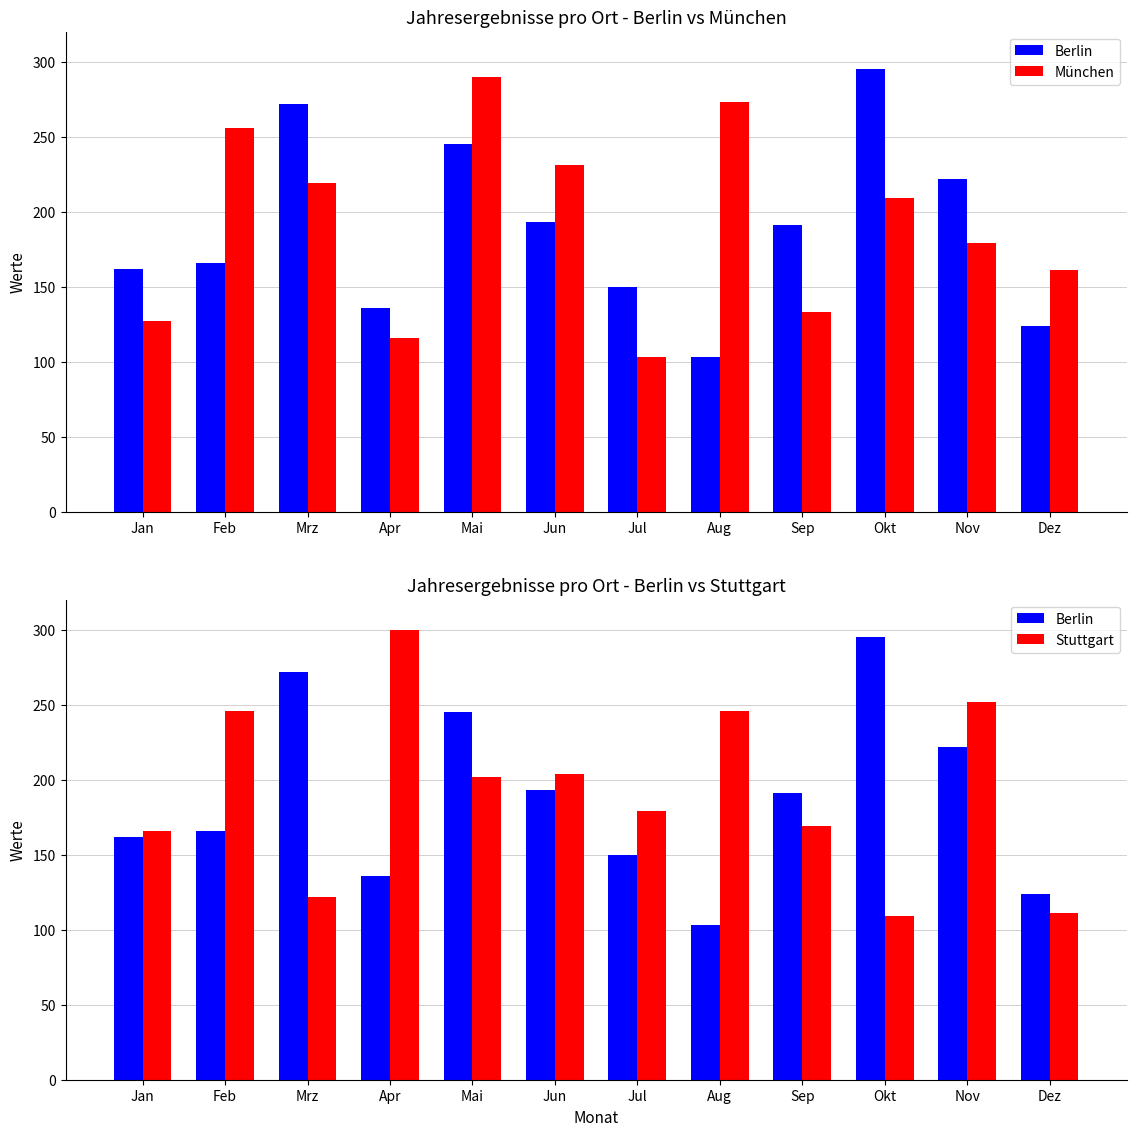

Which has a higher value, Mai or Sep?

Mai